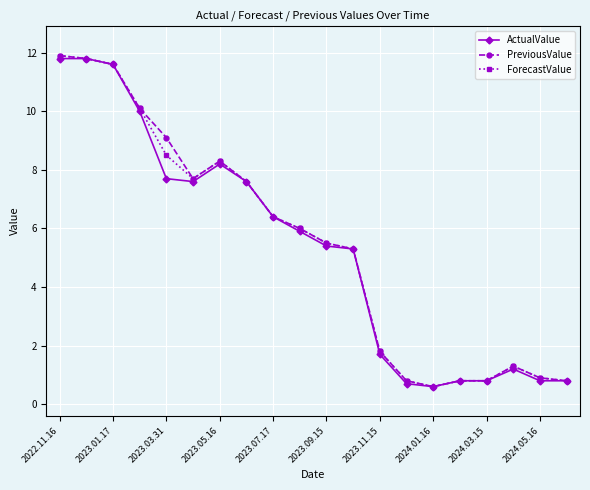

What is the difference between the second highest and second lowest values in the ActualValue series?

11.1